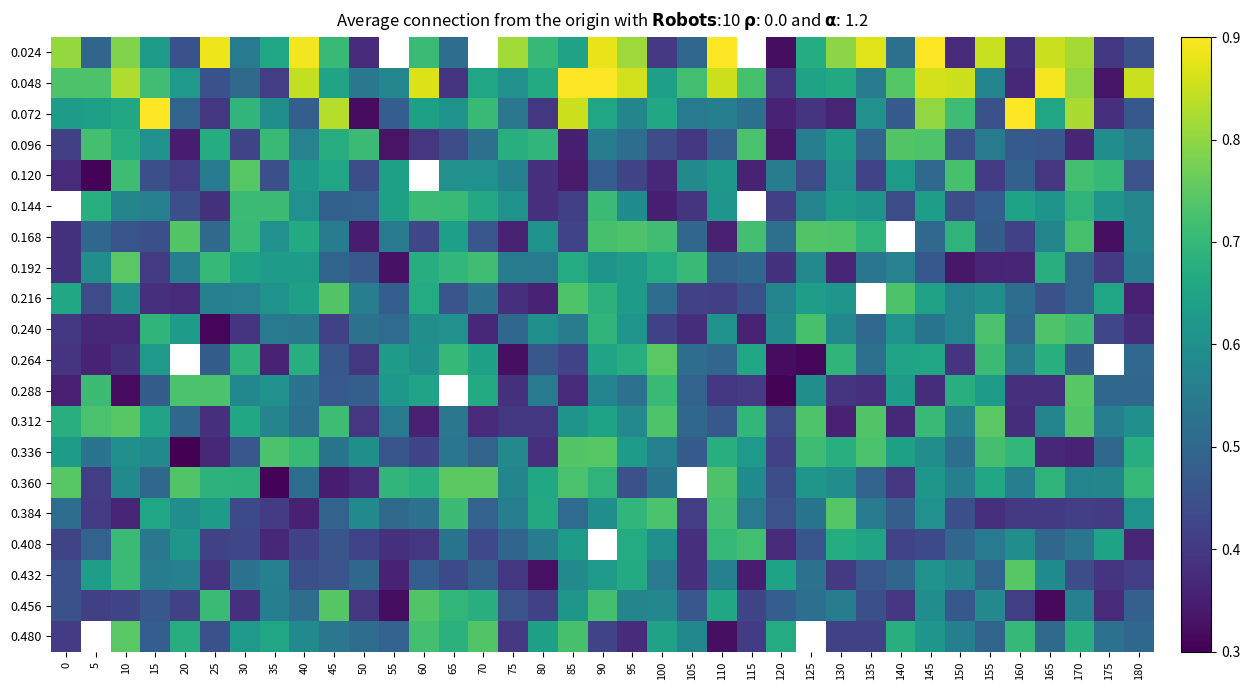

At 100, list the series in order from smallest to largest.

0.144, 0.120, 0.024, 0.240, 0.096, 0.216, 0.360, 0.432, 0.336, 0.456, 0.408, 0.048, 0.480, 0.072, 0.192, 0.288, 0.168, 0.384, 0.312, 0.264